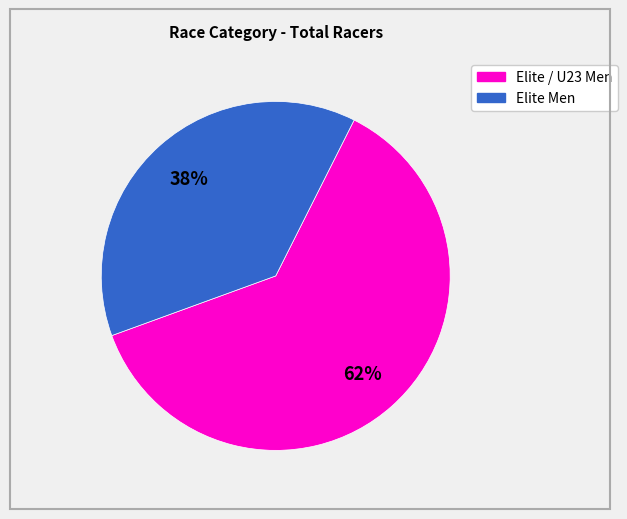

Is there any slice that represents more than half of the pie?

Yes